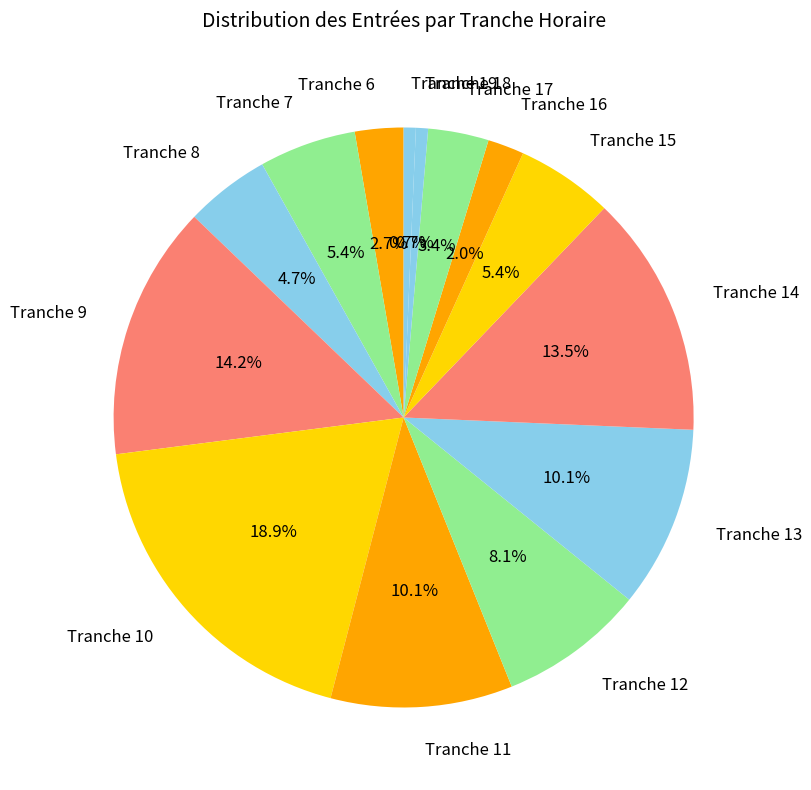

How many segments does this pie chart have?

14